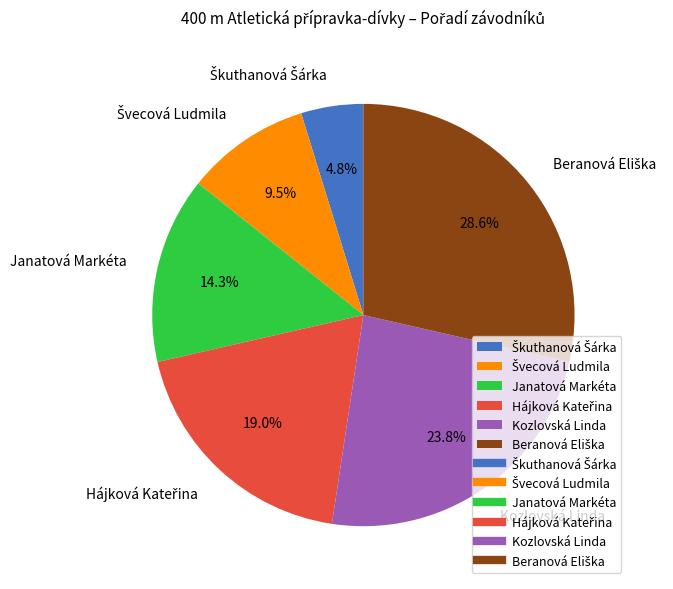

To the nearest percent, what portion does Kozlovská Linda represent?

24%